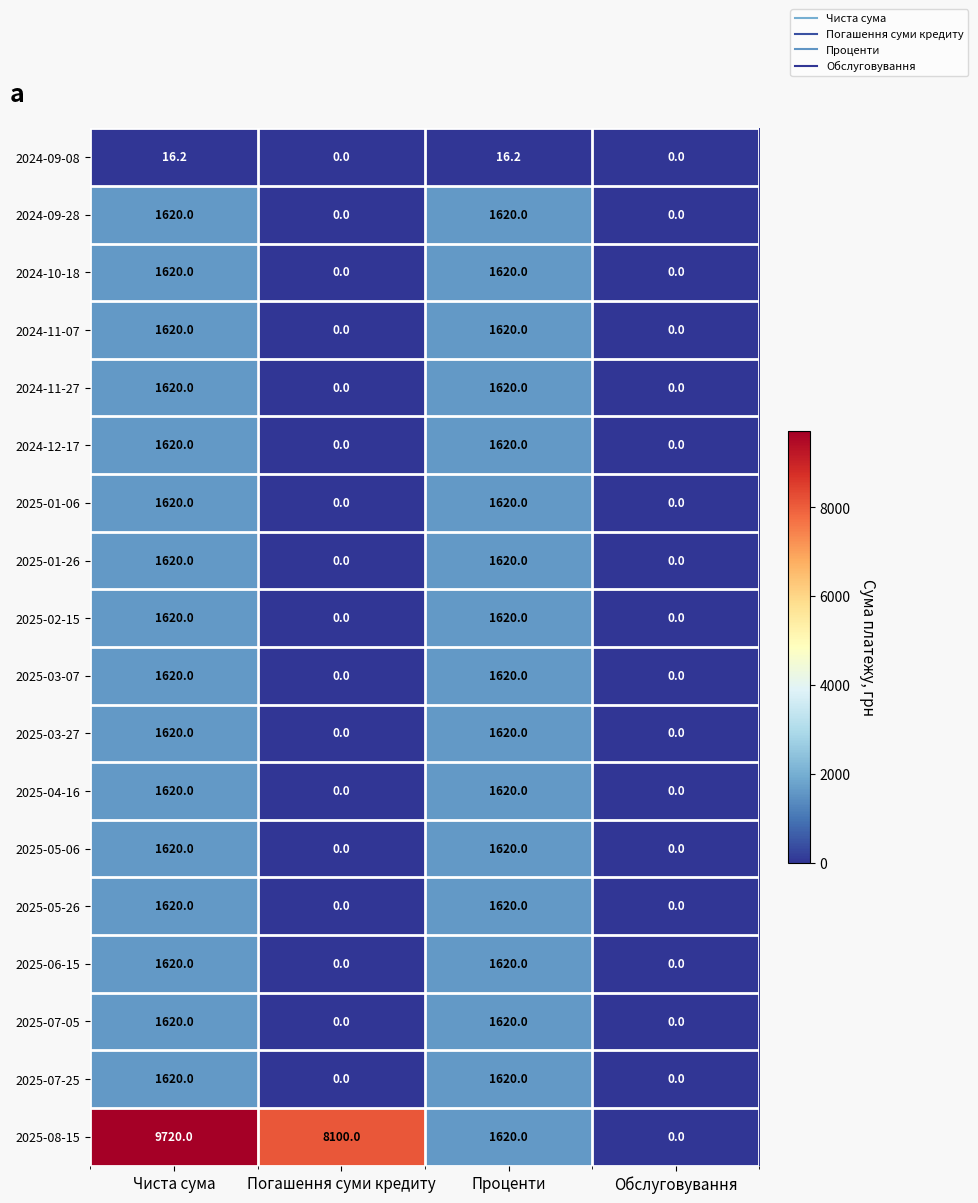

What is the difference between the maximum and minimum values in the 2024-11-27 series?

1620.0